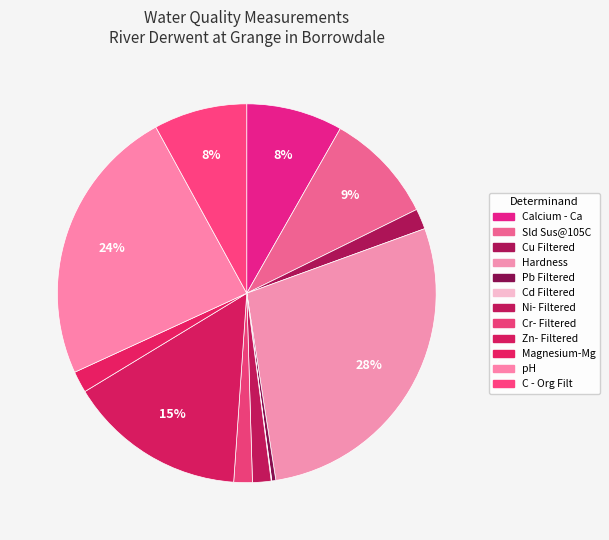

Does Cu Filtered represent more than half of the total?

No